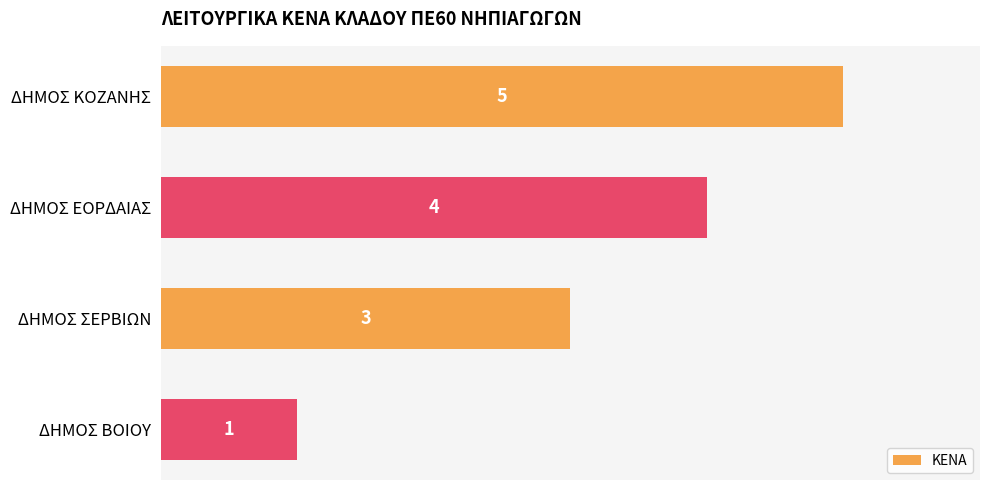

At which label is the value closest to 3?

ΔΗΜΟΣ ΣΕΡΒΙΩΝ